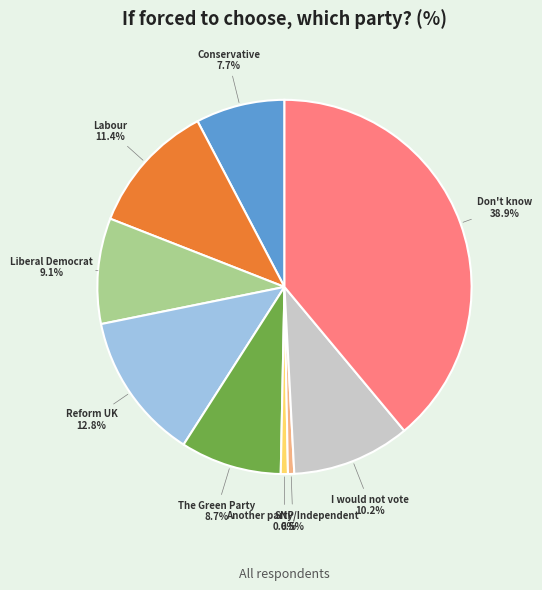

Is there any slice that represents more than half of the pie?

No